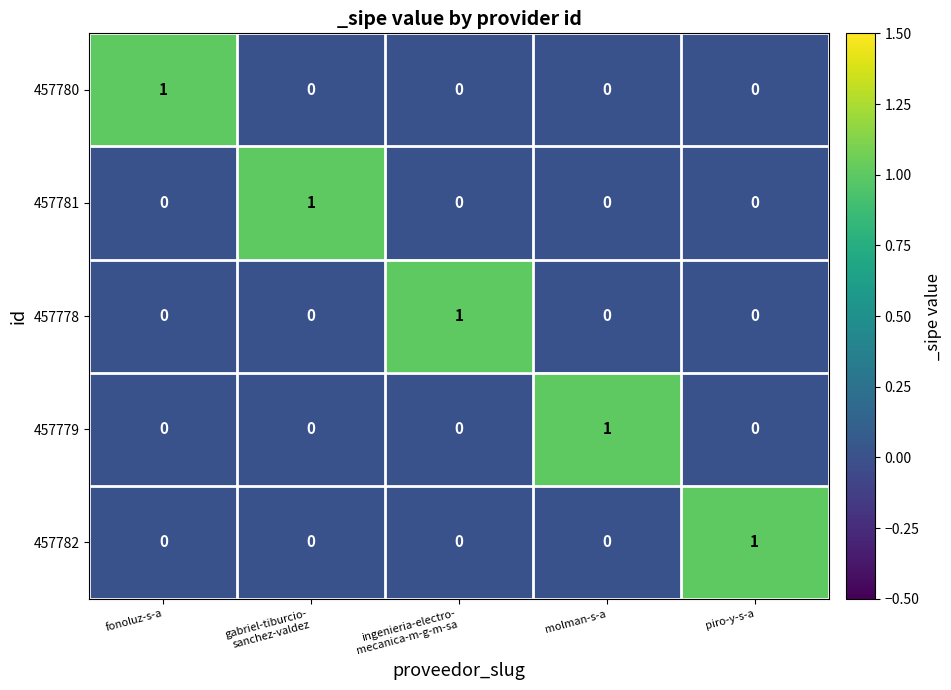

How many 457782 values are between 0 and 1?

5